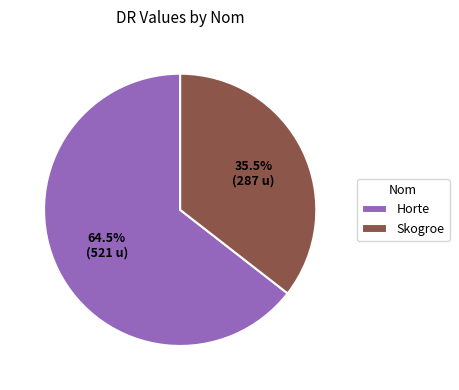

What percentage is NOT represented by Horte?

35.5%